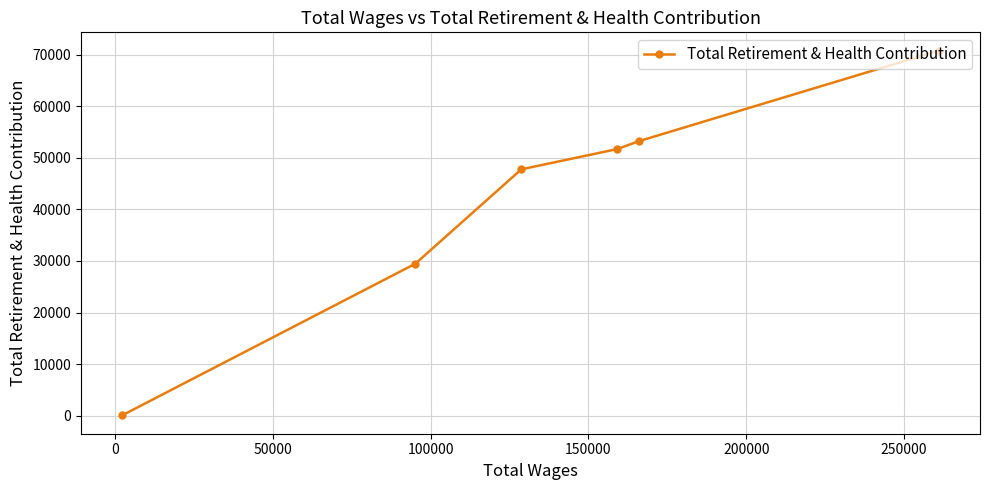

What is the sum of all values?

252889